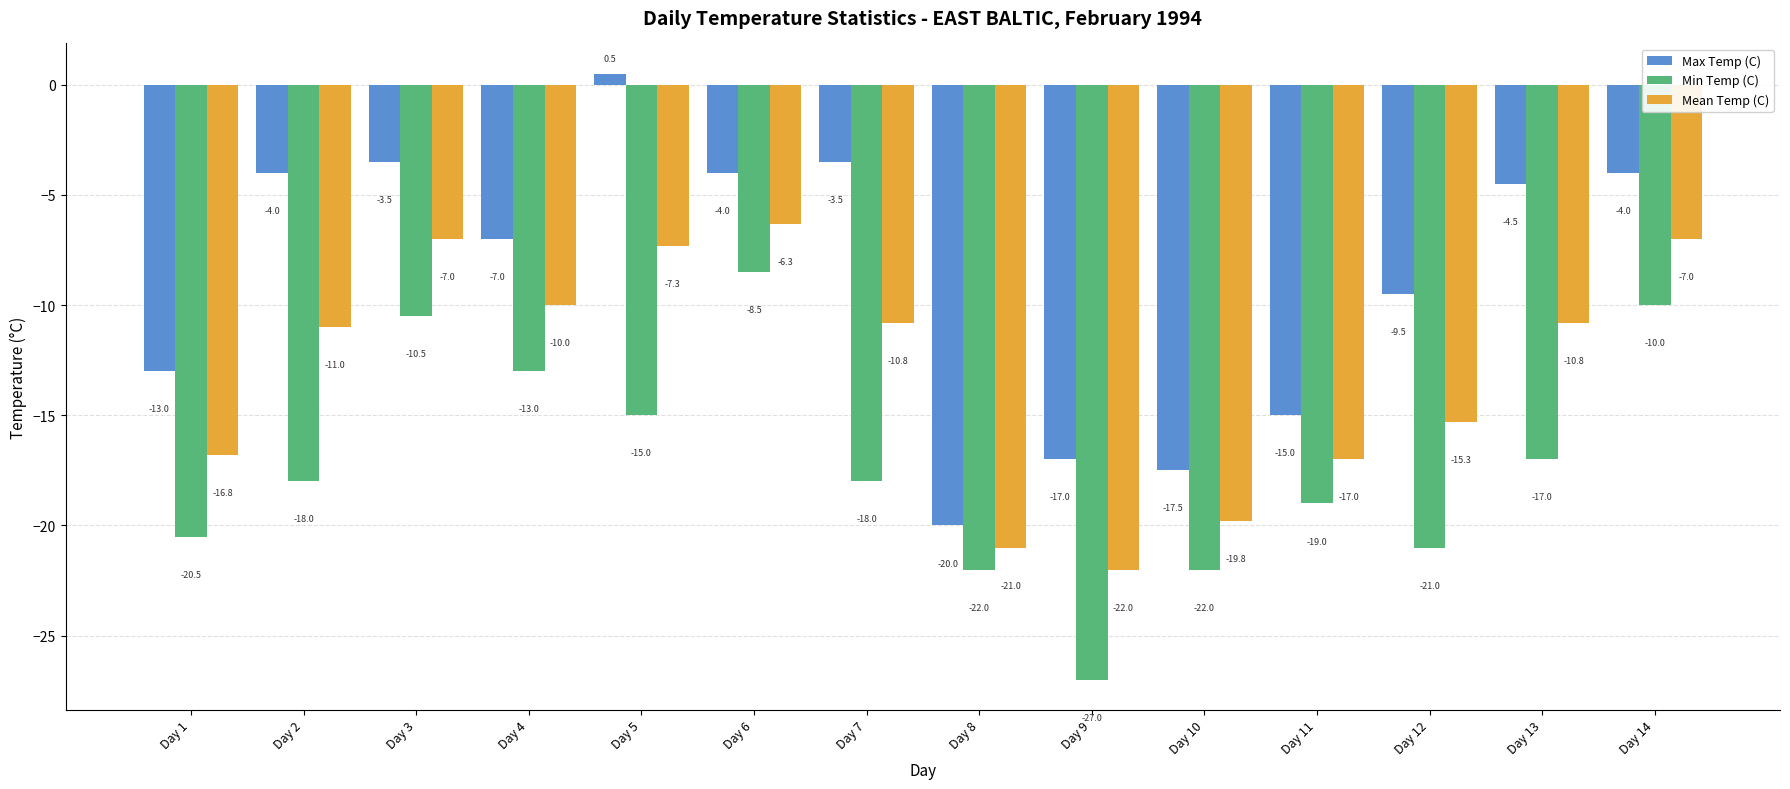

How many bars are there in total?

42